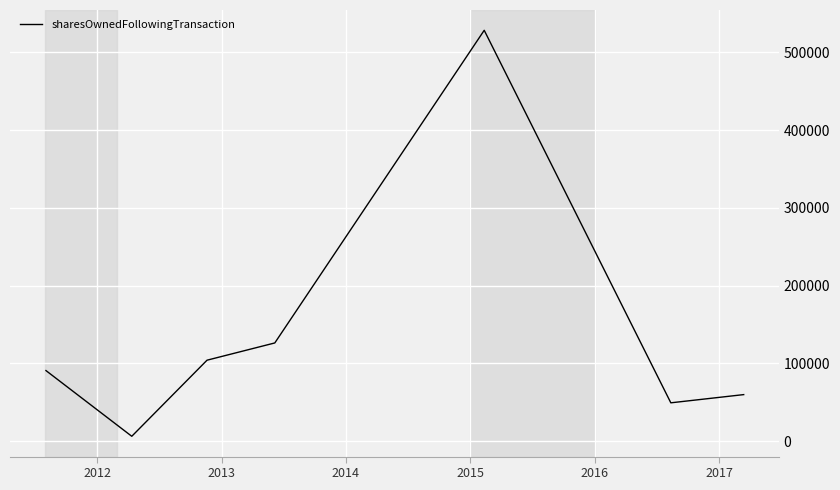

What is the maximum value shown in the chart?

528205